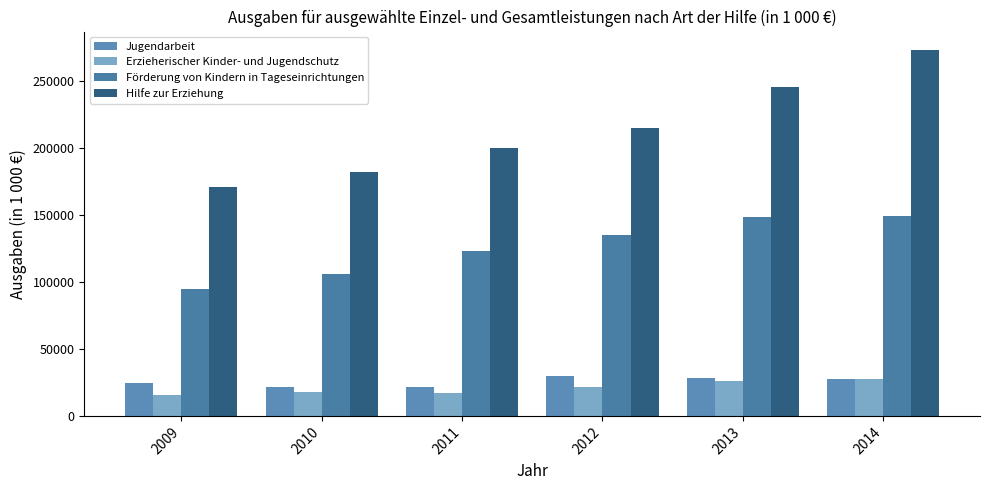

Which series has the largest range (max minus min)?

Hilfe zur Erziehung